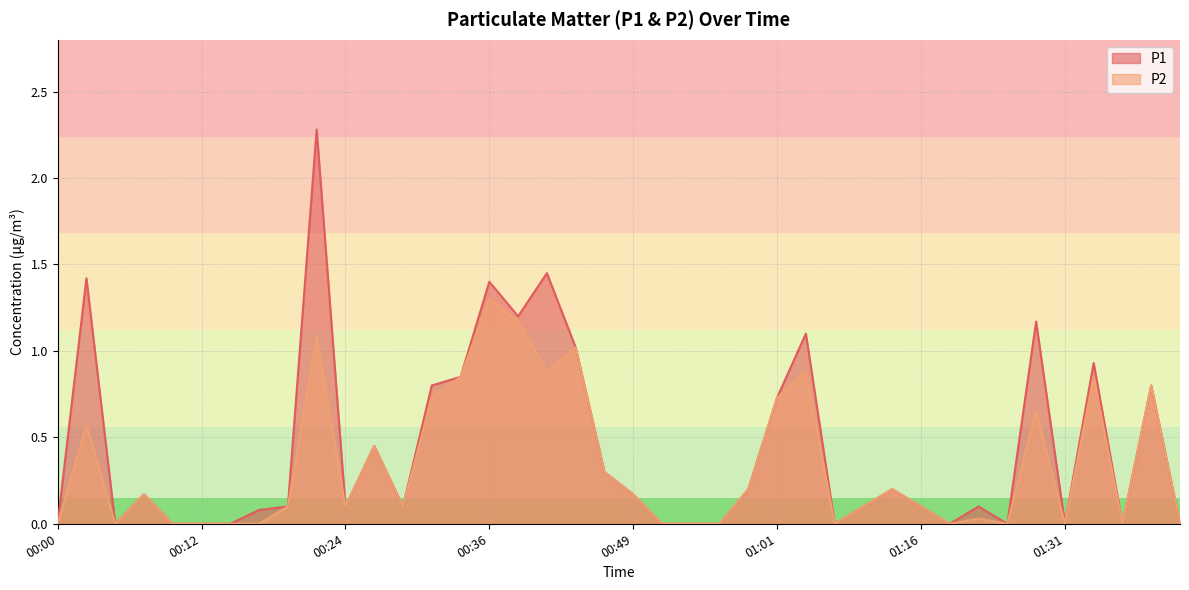

In P1, how many points are higher than both neighbors (excluding endpoints)?

12